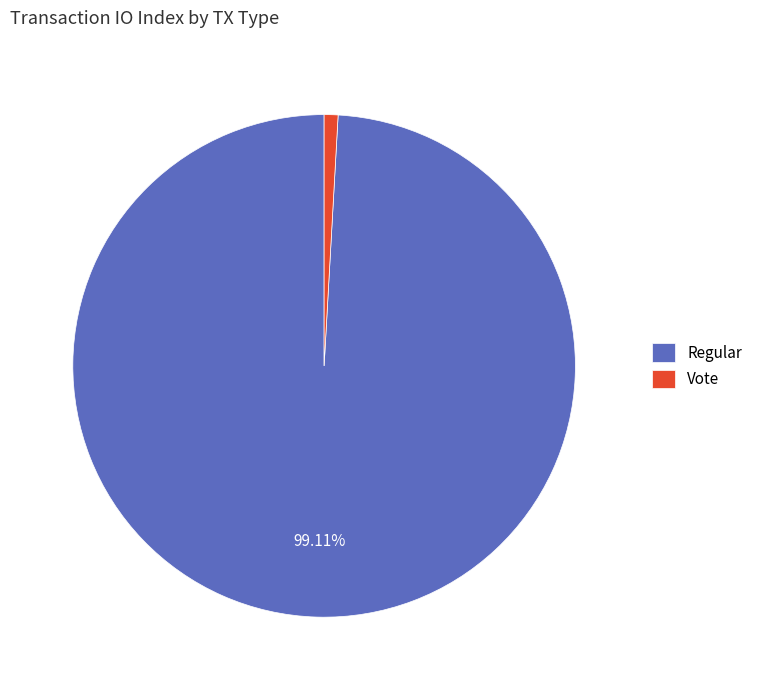

Do Vote and Regular together represent more than half of the pie?

Yes